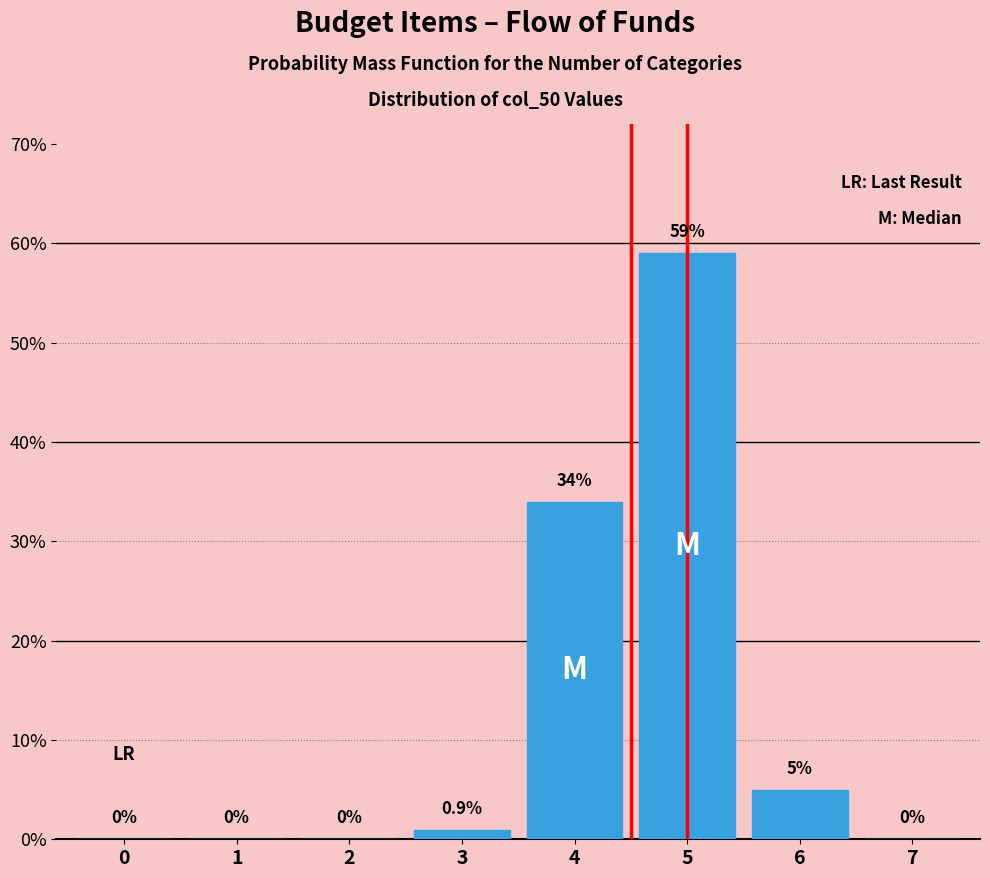

Reading right to left, what are all the values shown in this chart?

7=0.0	6=5.0	5=59.0	4=34.0	3=0.9	2=0.0	1=0.0	0=0.0